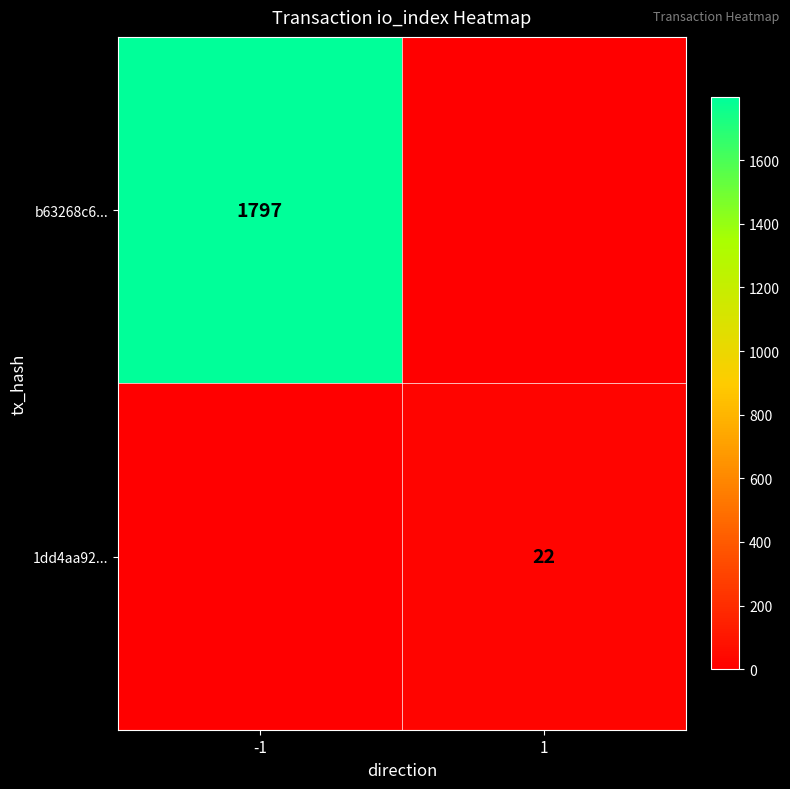

What is the total value across all series at 1?

22